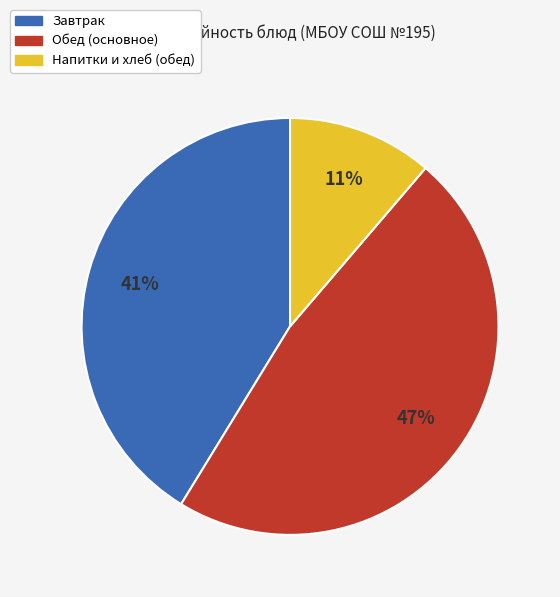

Is there any slice that represents more than half of the pie?

No